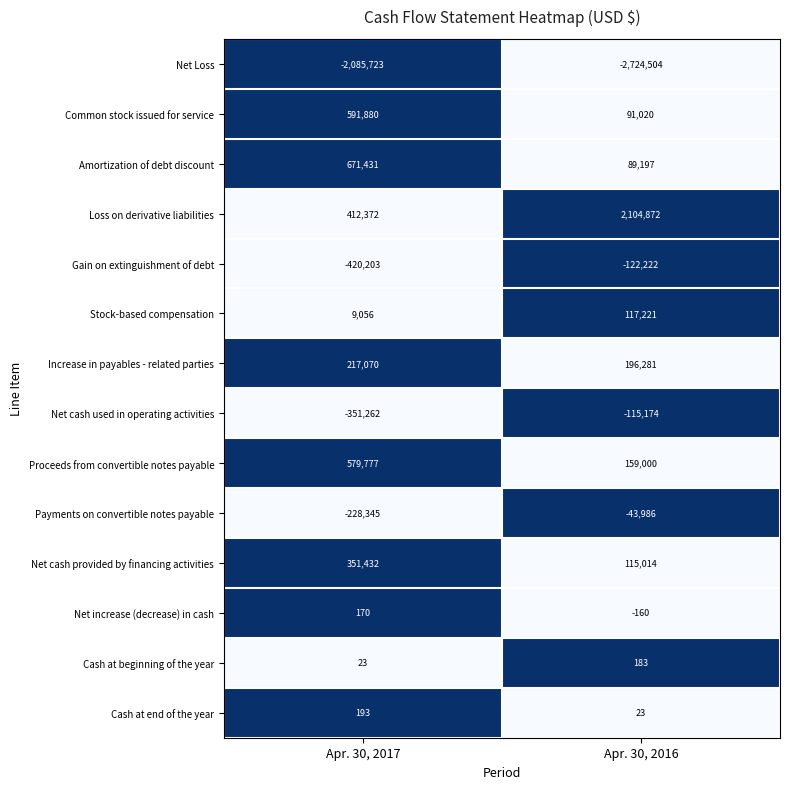

Which series has the largest total across all categories?

Loss on derivative liabilities